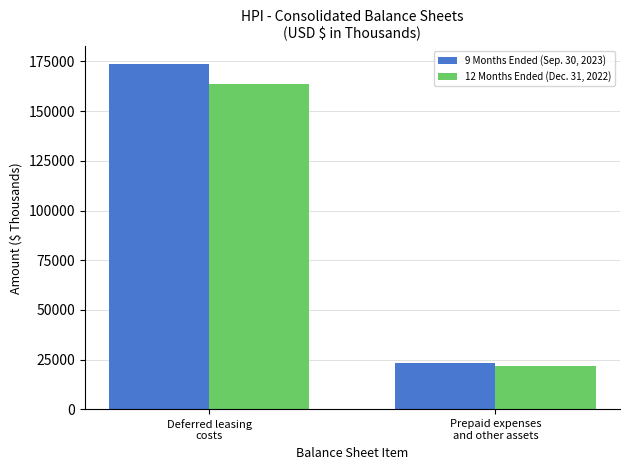

Are the bars horizontal?

No